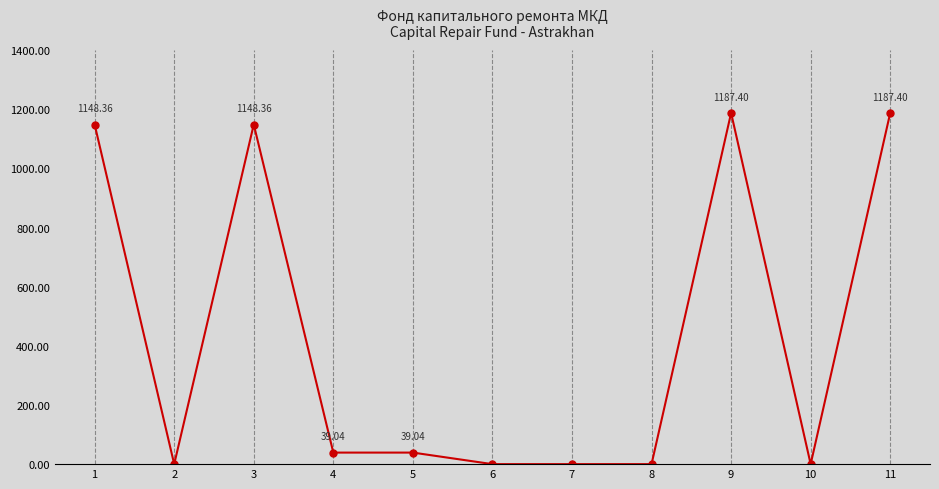

At which category does the data reach its first local peak?

3